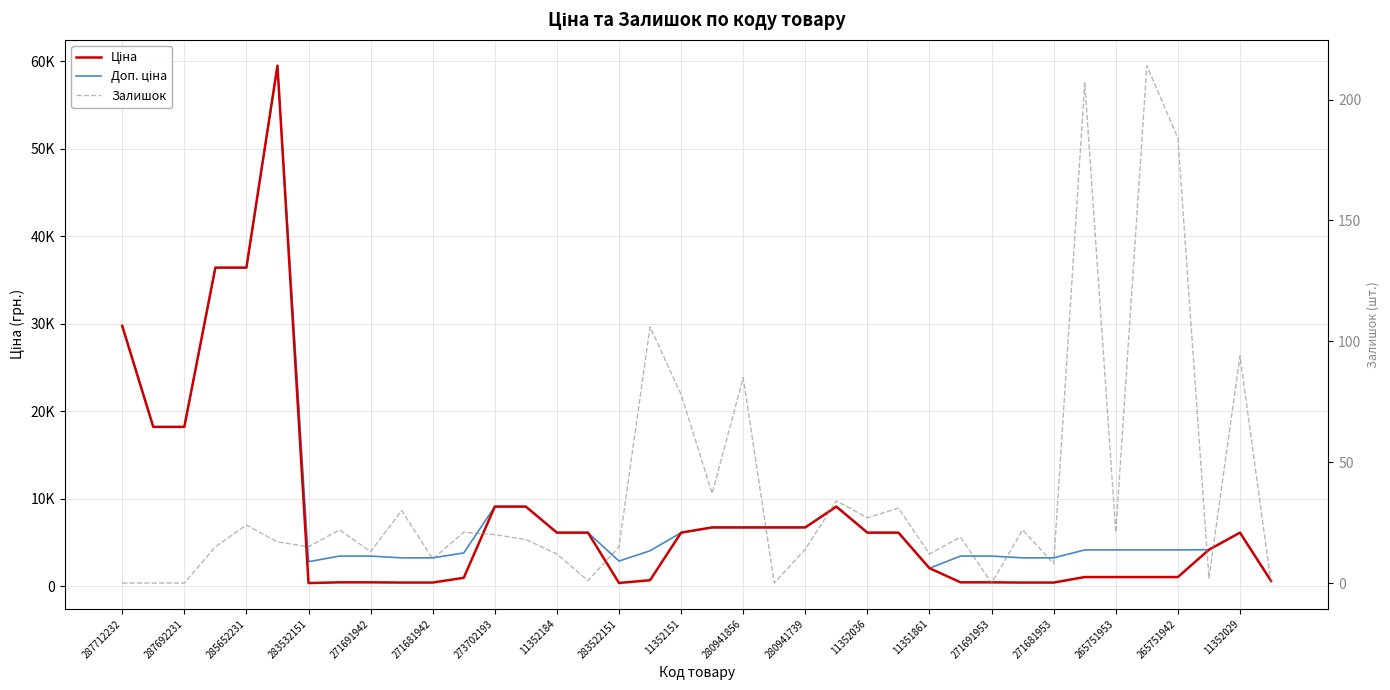

List the series in order of their peak value, lowest first.

Залишок, Ціна, Доп. ціна